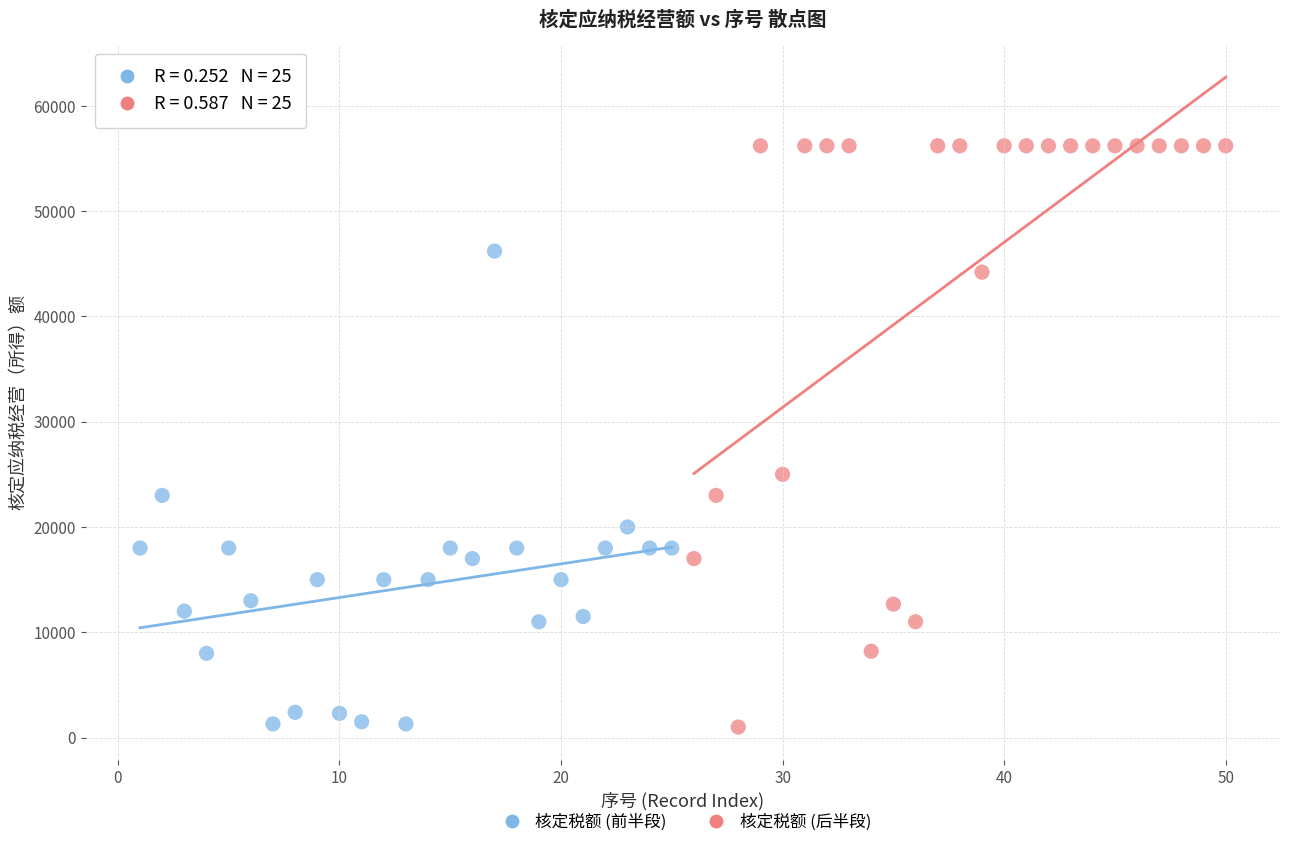

Which series has the widest spread of Y values?

核定税额 (后半段)